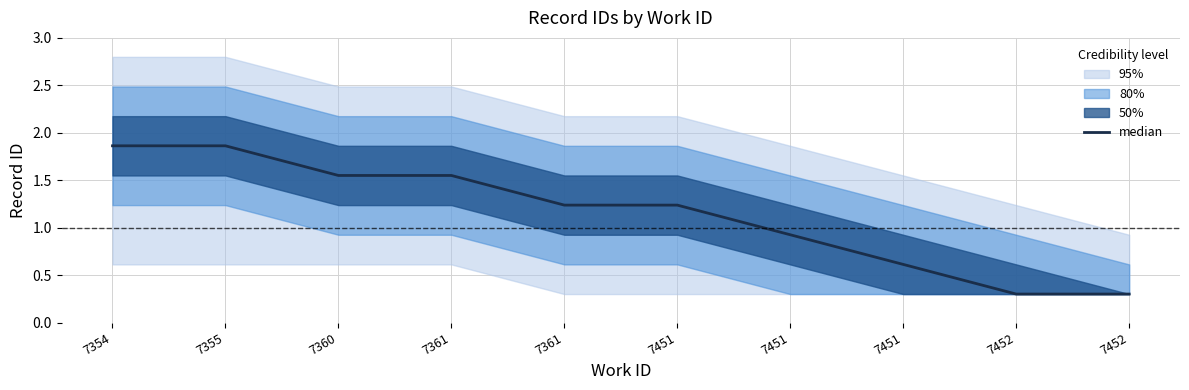

What is the change in value from 7451 to 7452?

-0.3